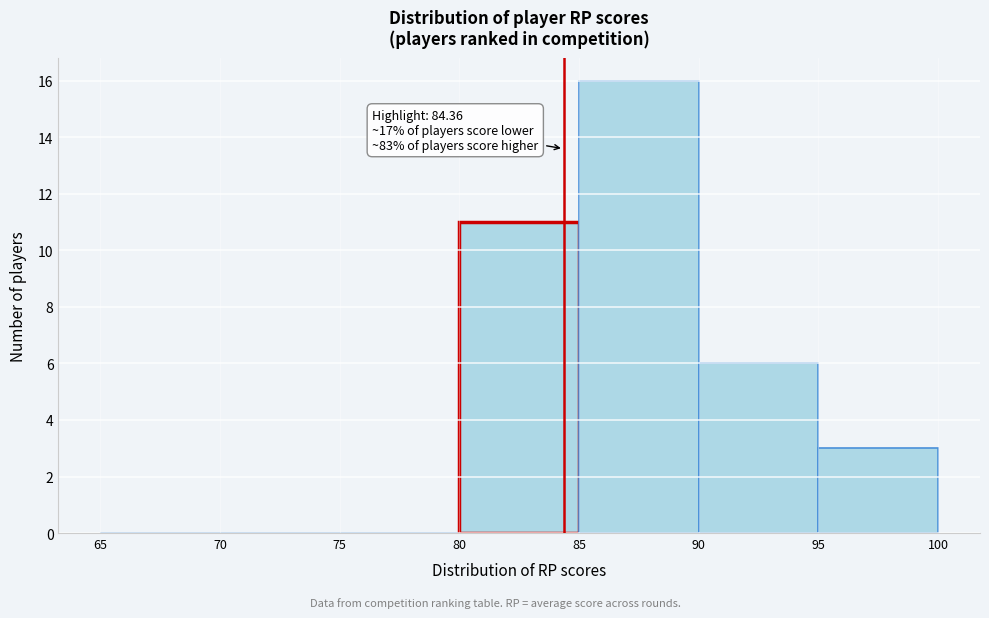

Over which range of the x-axis is the bar tallest?

85 to 90